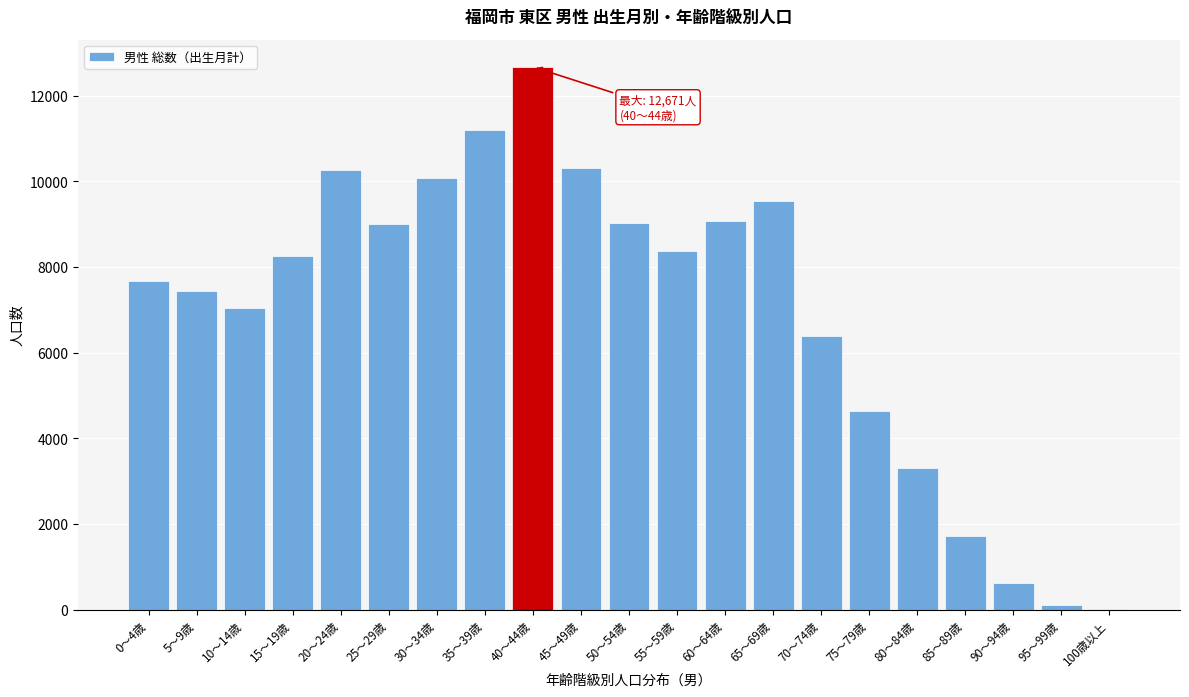

Which label corresponds to the largest value in the chart?

40～44歳